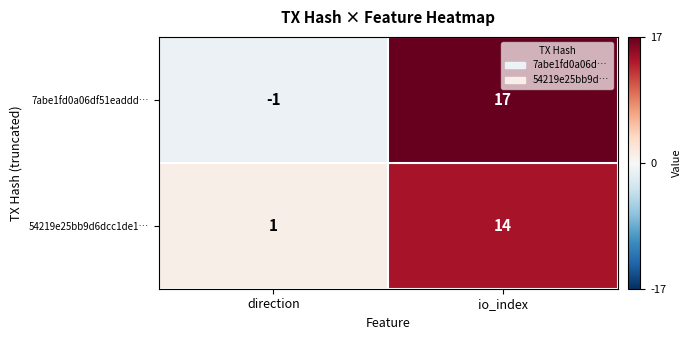

What is the difference between the highest and lowest values at io_index?

3